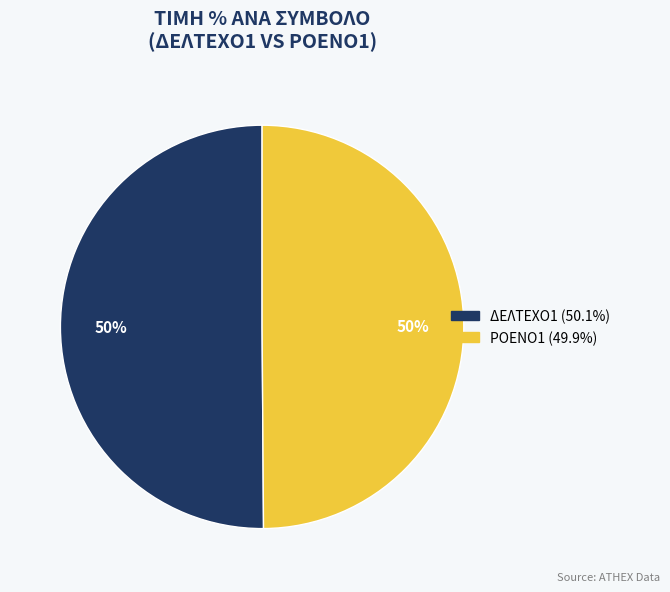

Combined, do ΔΕΛΤΕΧΟ1 and ΡΟΕΝΟ1 account for over 50%?

Yes